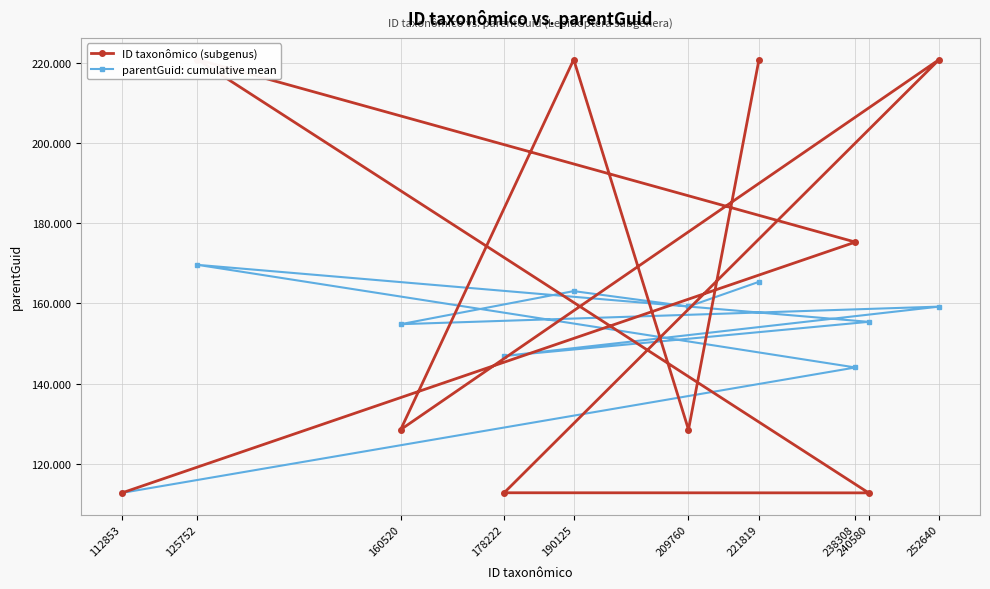

Is it true that ID taxonômico (subgenus) equals 153146 at 178222?

False